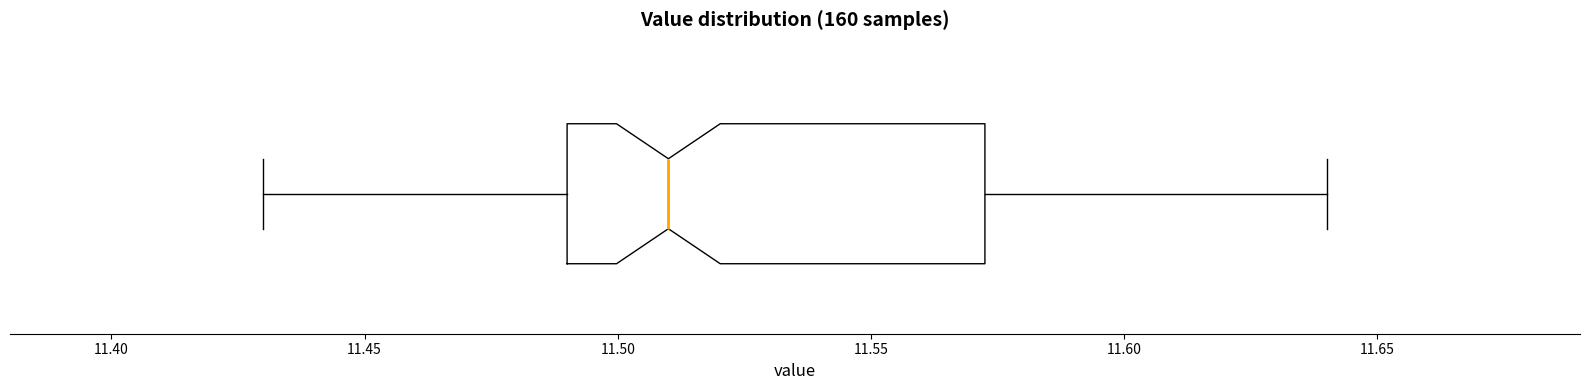

Transcribe this box plot: give where the median line is, the range the box spans, and where the two whiskers end, as read against the x-axis. The values are not printed on the chart, so give them approximately, as read against the axis.

median 11.510, box 11.490 to 11.575, whiskers 11.430 to 11.640